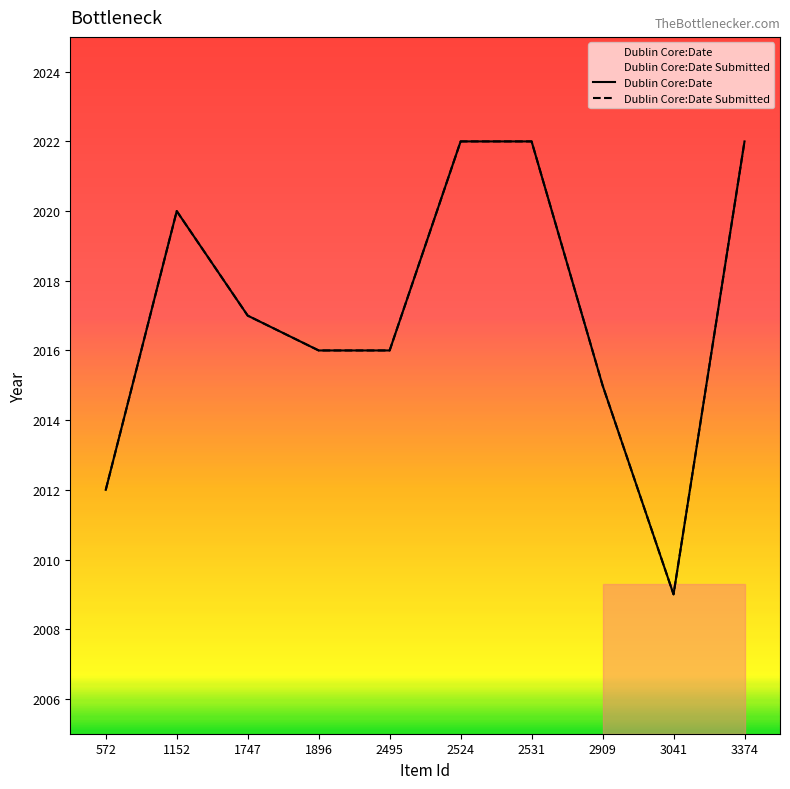

Which category has the lowest value in the Dublin Core:Date Submitted series?

3041